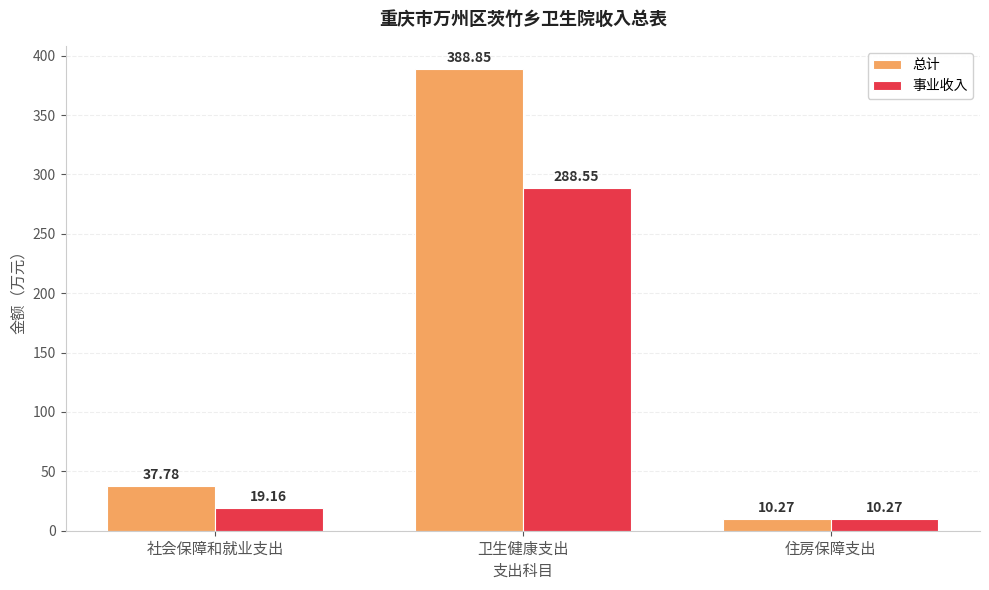

Reading right to left, what are all the values shown in this chart?

总计: 10.3	388.9	37.8
事业收入: 10.3	288.6	19.2